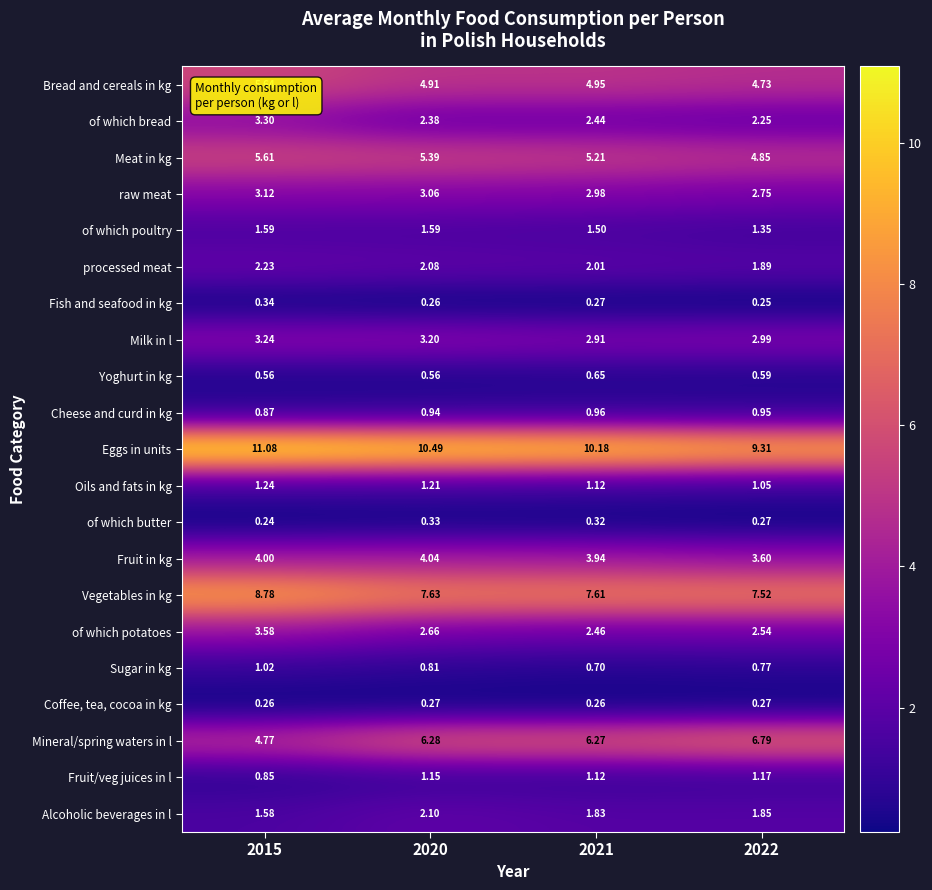

Which series has the widest spread of values?

Mineral/spring waters in l